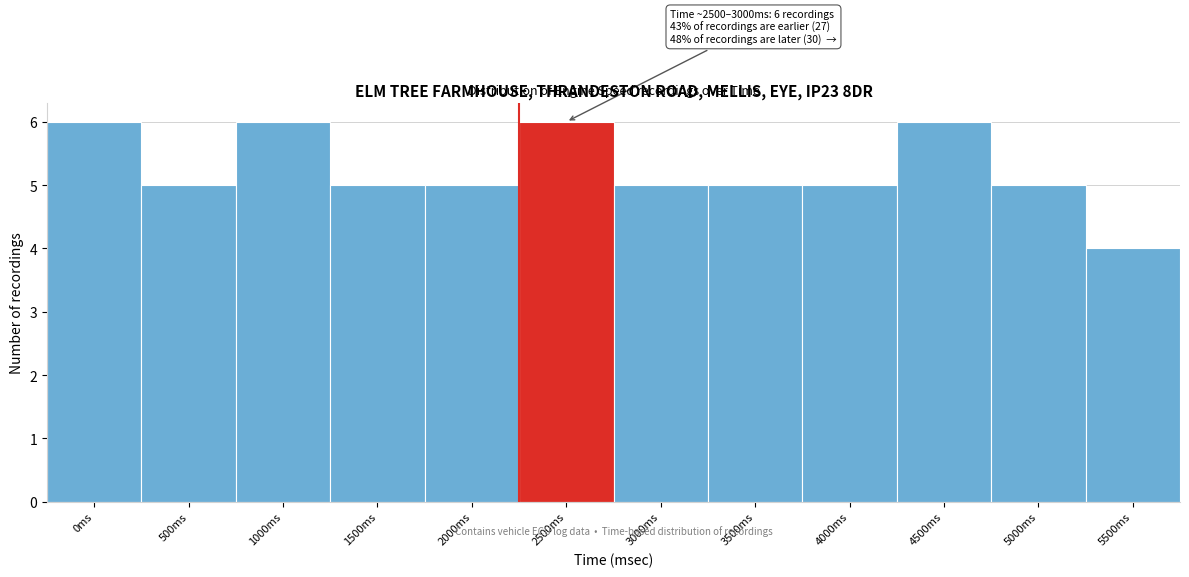

Reading right to left, what are all the values shown in this chart?

5500ms=4	5000ms=5	4500ms=6	4000ms=5	3500ms=5	3000ms=5	2500ms=6	2000ms=5	1500ms=5	1000ms=6	500ms=5	0ms=6